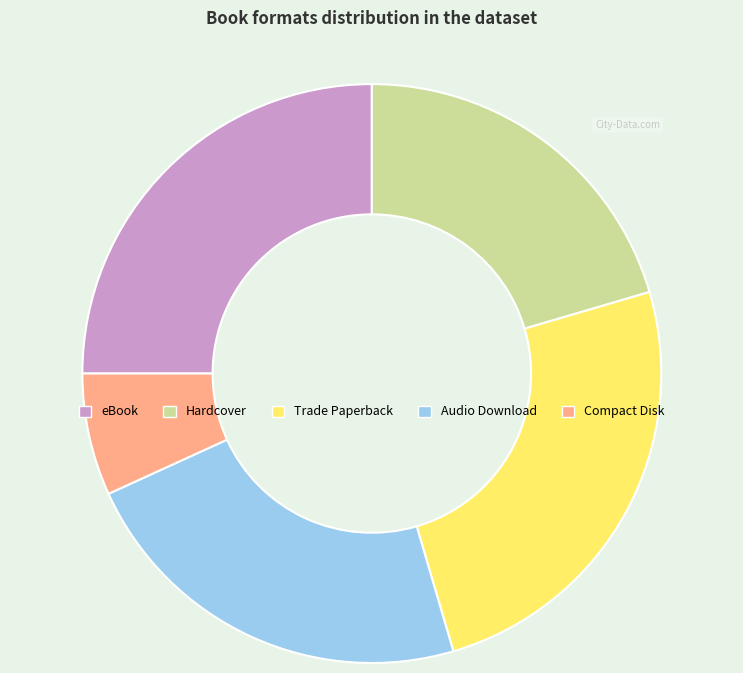

Does Compact Disk represent more than half of the total?

No